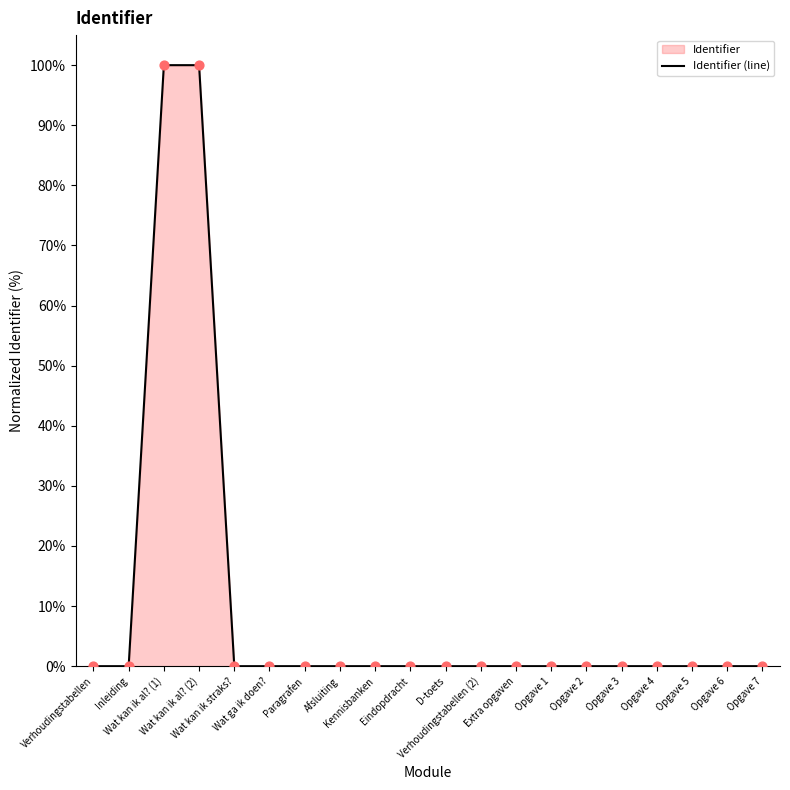

Between Opgave 3 and Opgave 4, which is larger?

Opgave 4